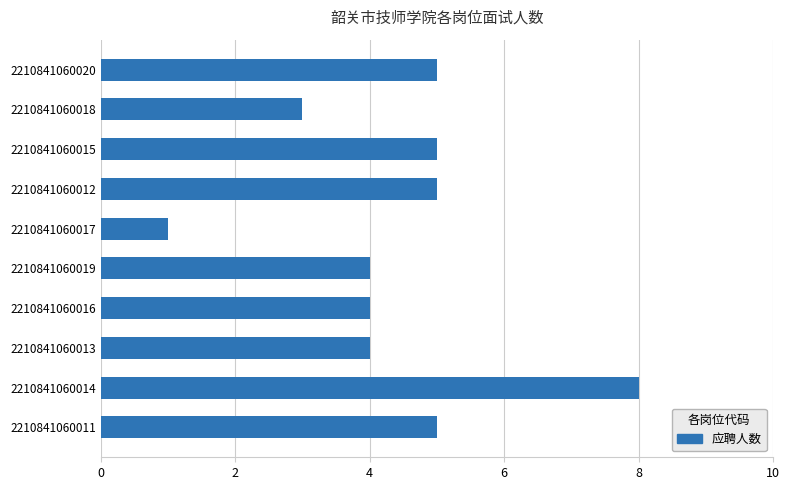

Reading top to bottom, extract all data points from this chart.

5	3	5	5	1	4	4	4	8	5